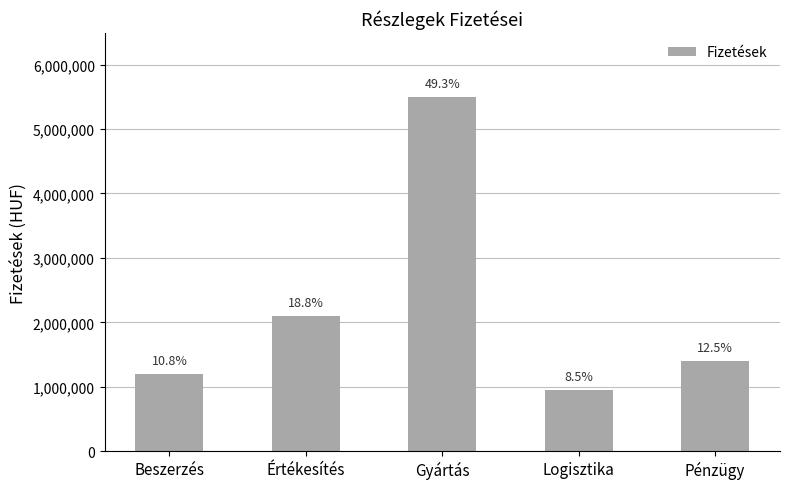

Which category has the lowest value across all series?

Logisztika